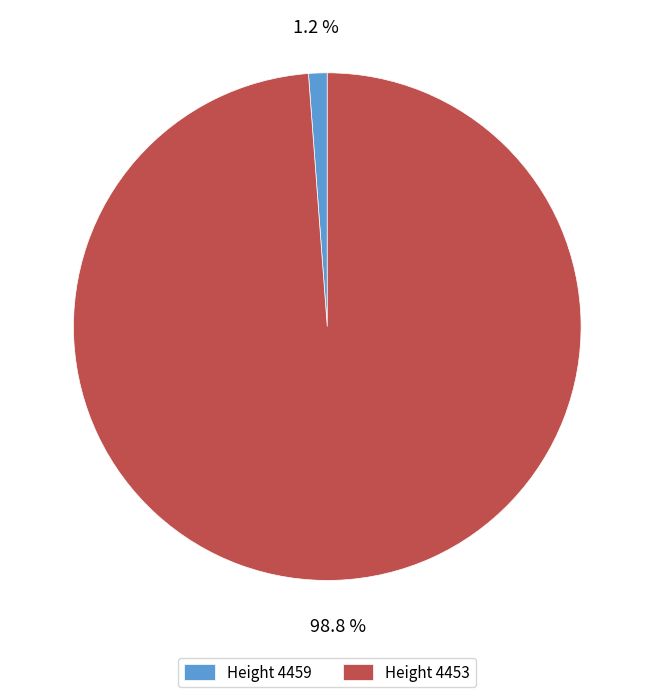

How many slices are in this pie chart?

2